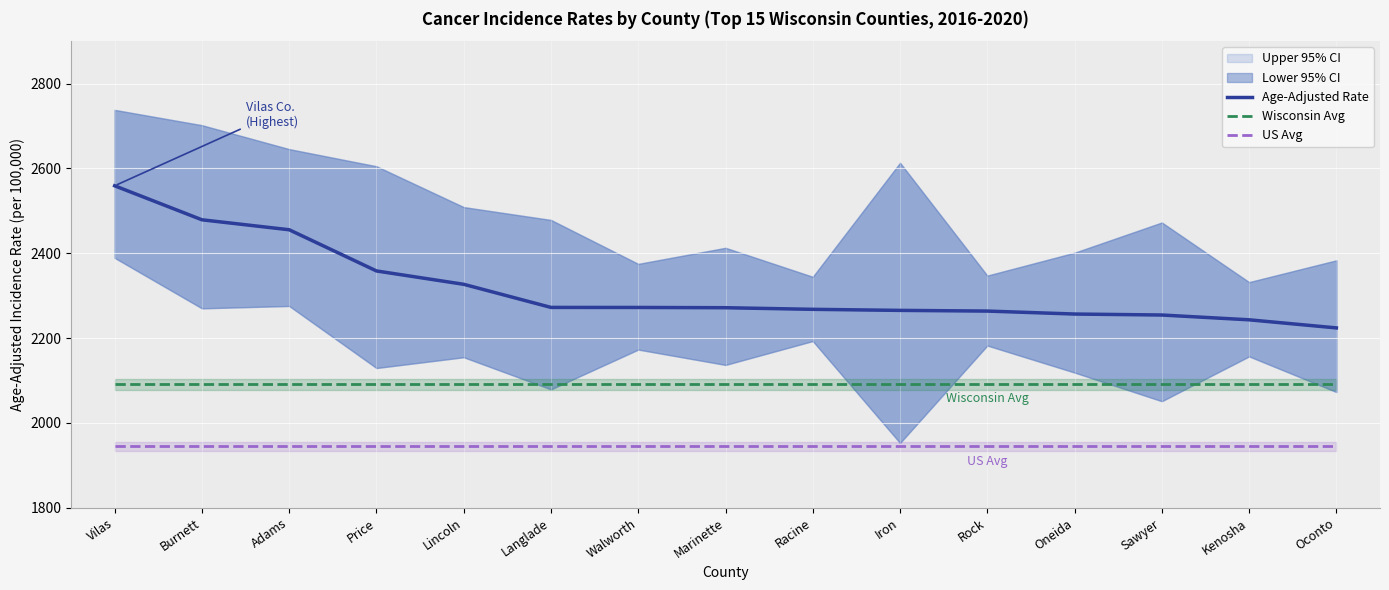

What is the maximum value for US Avg?

1944.4